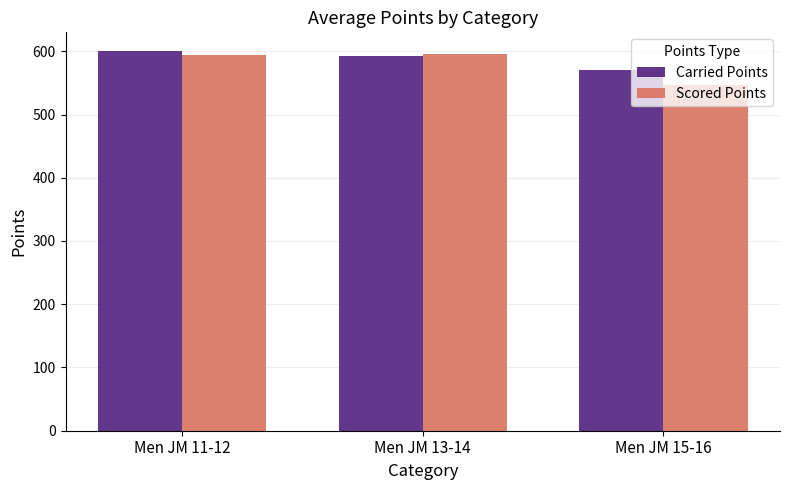

How many categories are shown in the chart?

3